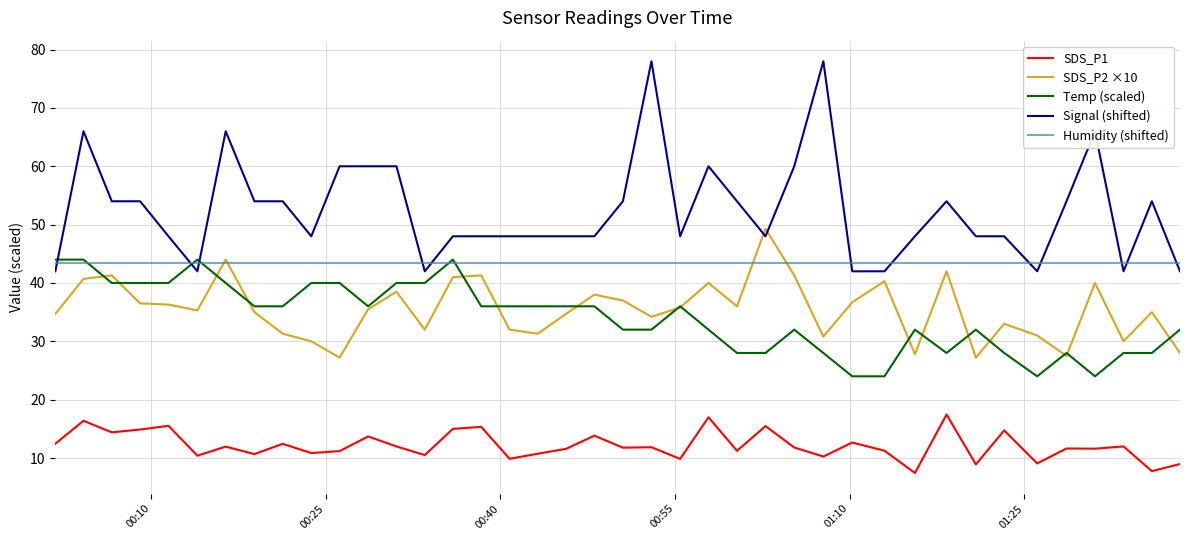

True or false: SDS_P1 and Signal (shifted) intersect in this chart.

False